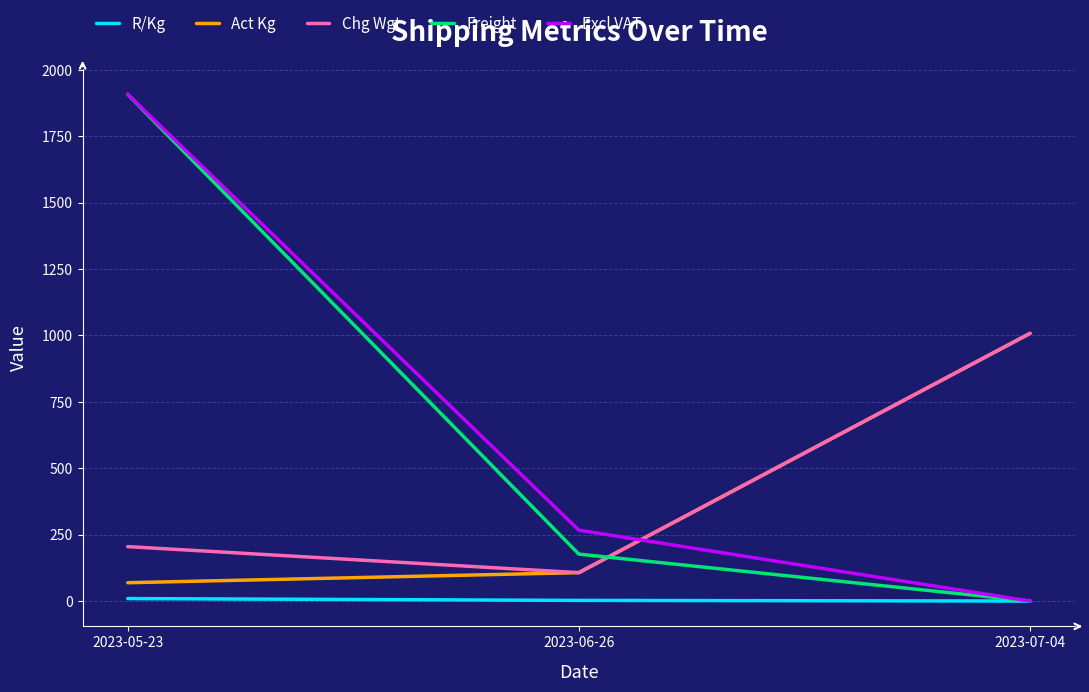

True or false: Excl VAT has a value of 266.9 at 2023-06-26.

True